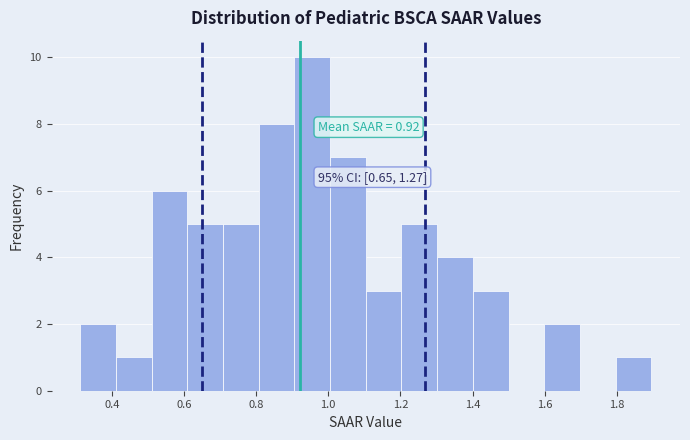

Which range on the x-axis has the tallest bar?

0.90 to 1.00